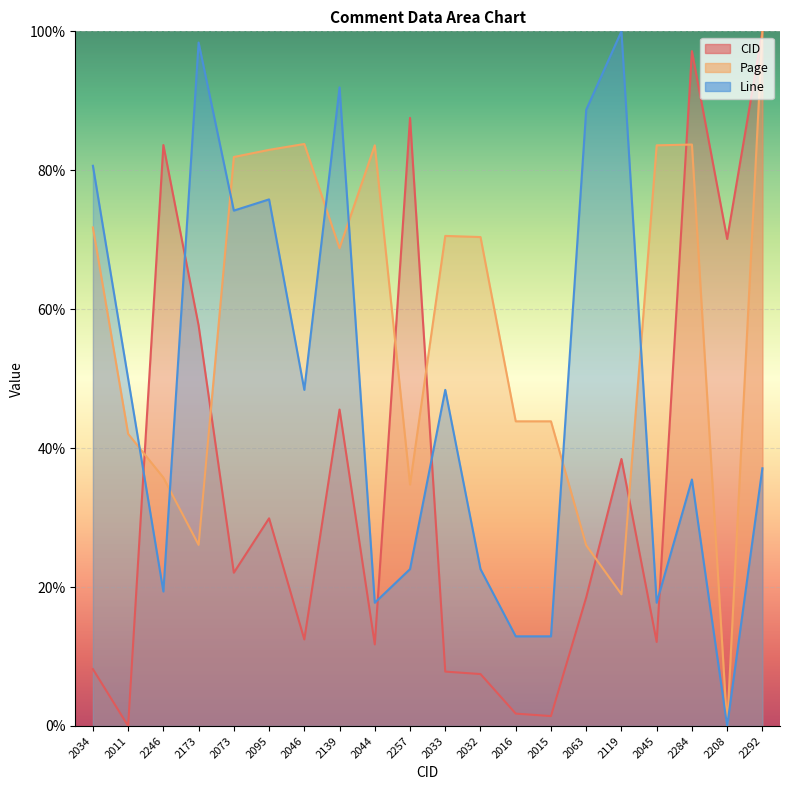

Reading left to right, extract all data points from this chart.

CID: 8.2	0.0	83.6	57.7	22.1	29.9	12.5	45.6	11.7	87.5	7.8	7.5	1.8	1.4	18.5	38.4	12.1	97.2	70.1	100.0
Page: 71.8	42.1	35.8	26.1	81.9	82.9	83.8	68.8	83.6	34.8	70.5	70.4	43.9	43.9	26.0	19.0	83.6	83.7	0.0	100.0
Line: 80.6	50.0	19.4	98.4	74.2	75.8	48.4	91.9	17.7	22.6	48.4	22.6	12.9	12.9	88.7	100.0	17.7	35.5	0.0	37.1